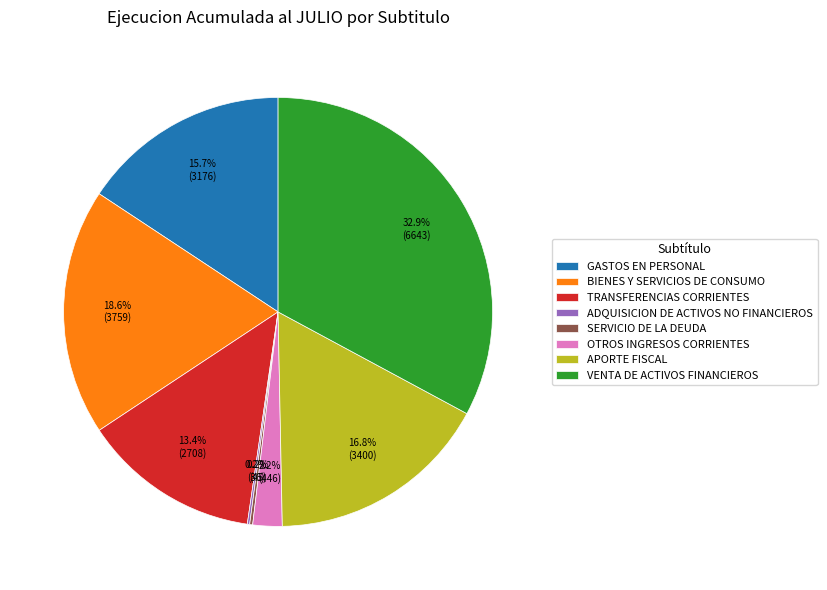

Do OTROS INGRESOS CORRIENTES and VENTA DE ACTIVOS FINANCIEROS together represent more than half of the pie?

No